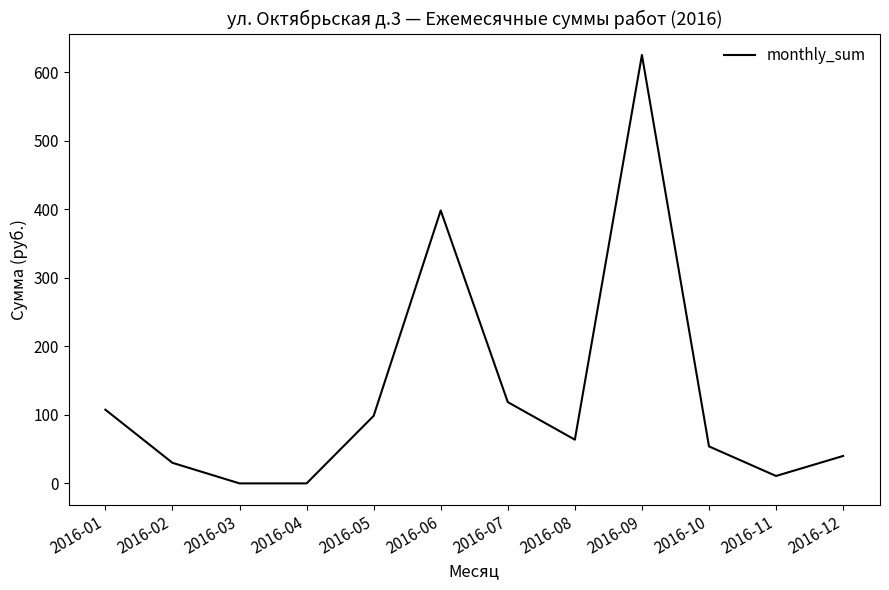

Where does the data first go above 63?

2016-01